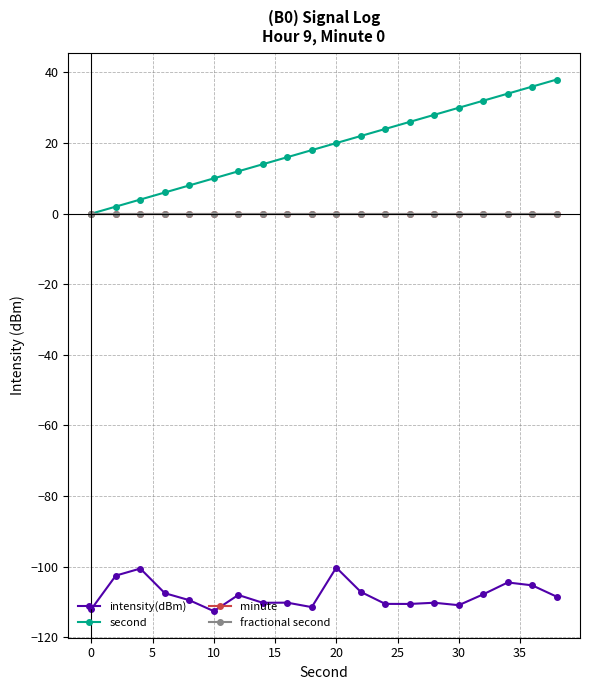

List the series in order of their peak value, lowest first.

intensity(dBm), minute, fractional second, second